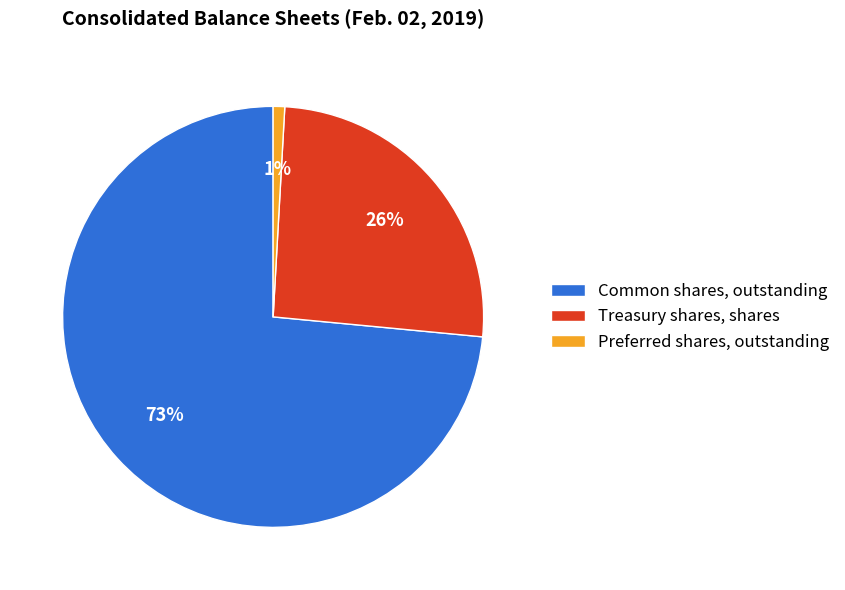

To the nearest percent, what percentage of the pie is Common shares, outstanding?

73%